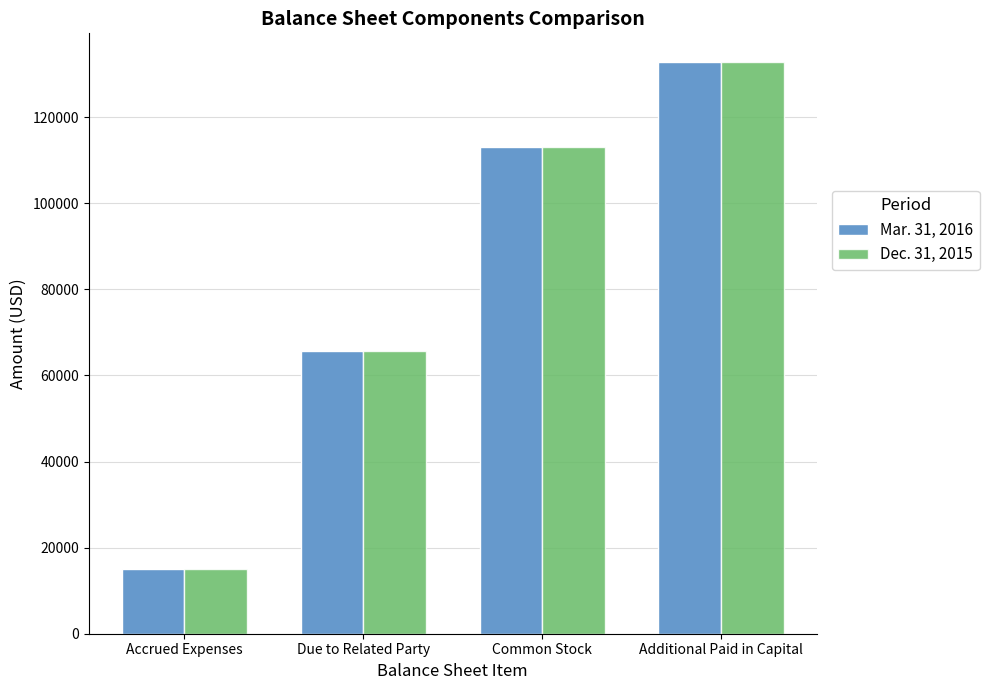

Reading left to right, what are all the values shown in this chart?

Mar. 31, 2016: Accrued Expenses=15000	Due to Related Party=65750	Common Stock=113088	Additional Paid in Capital=132830
Dec. 31, 2015: Accrued Expenses=15000	Due to Related Party=65649	Common Stock=113088	Additional Paid in Capital=132830